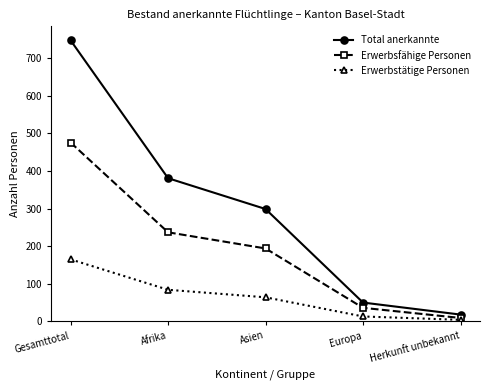

How many lines are shown in the chart?

3